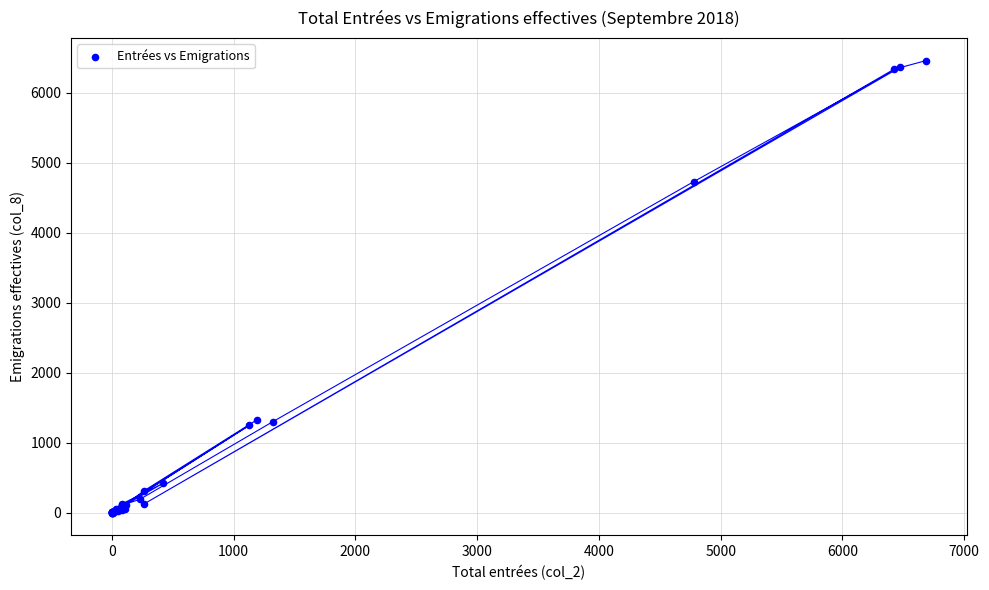

What Y value in the scatter plot is closest to 3228?

4728